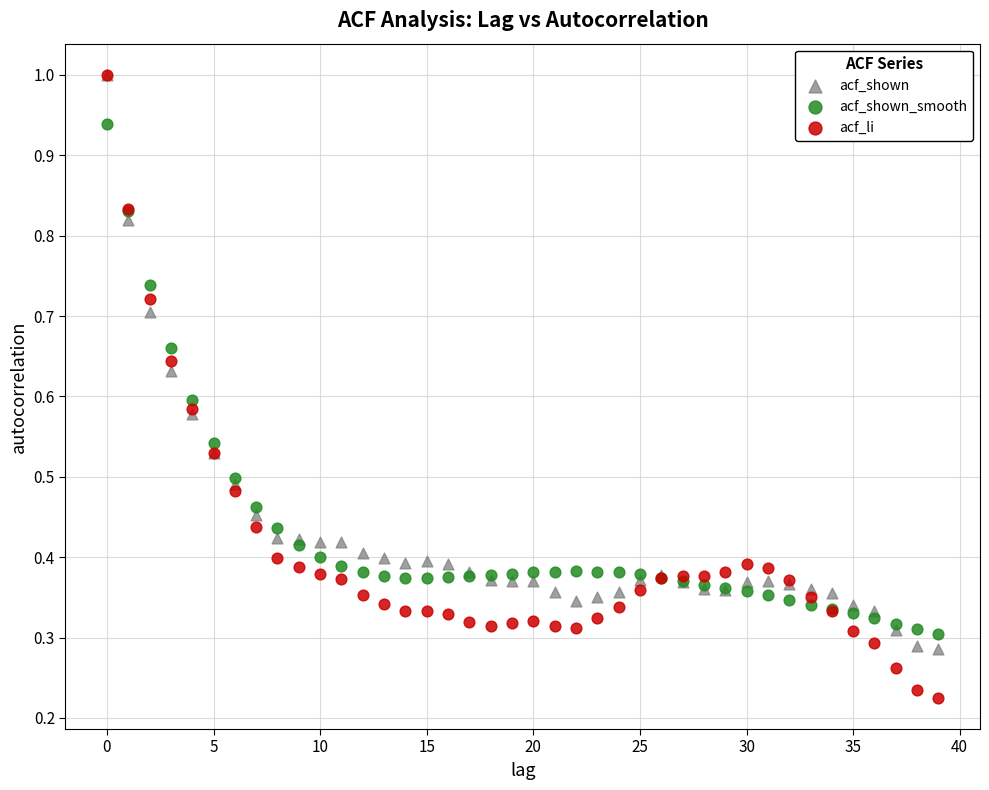

What are all the series names shown in the legend?

acf_shown, acf_shown_smooth, acf_li